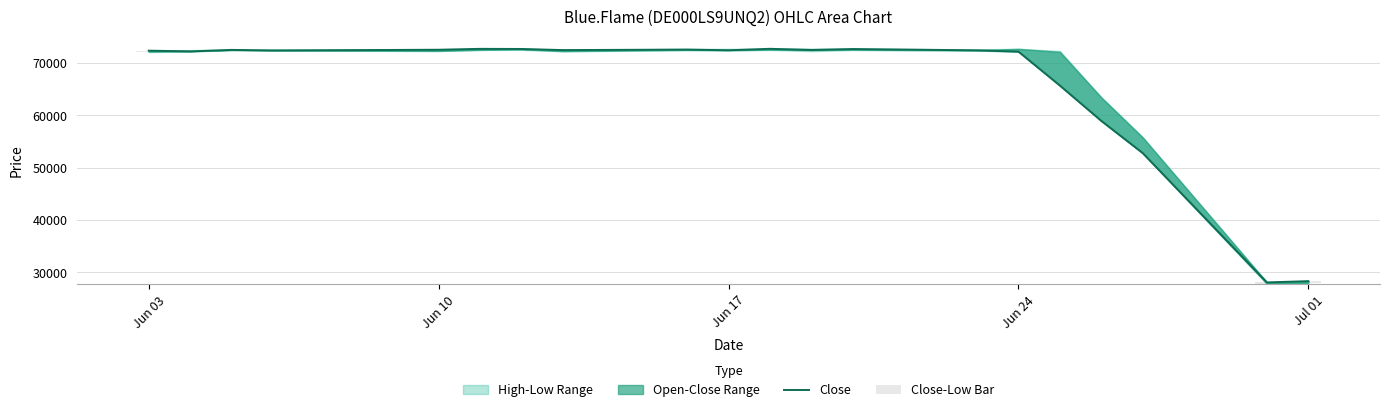

Reading left to right, extract all data points from this chart.

Close: 72356	72217	72504	72387	72533	72702	72680	72467	72561	72431	72711	72481	72669	72421	72179	65697	58952	52798	28094	28331
Close-Low Bar: 281	18	70	2	240	207	169	239	145	9	226	219	162	55	35	8	34	19	338	417